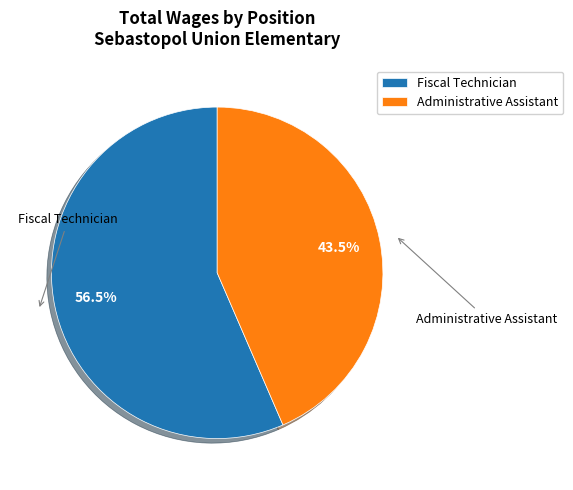

Rank the categories by value from highest to lowest.

Fiscal Technician, Administrative Assistant